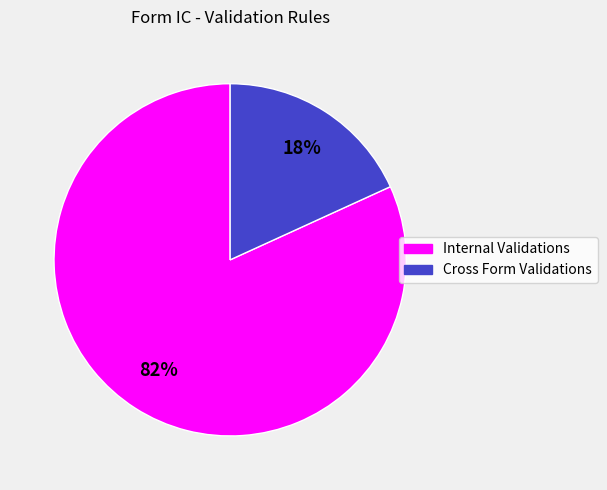

The Cross Form Validations slice represents 18% of the pie. True or false?

True